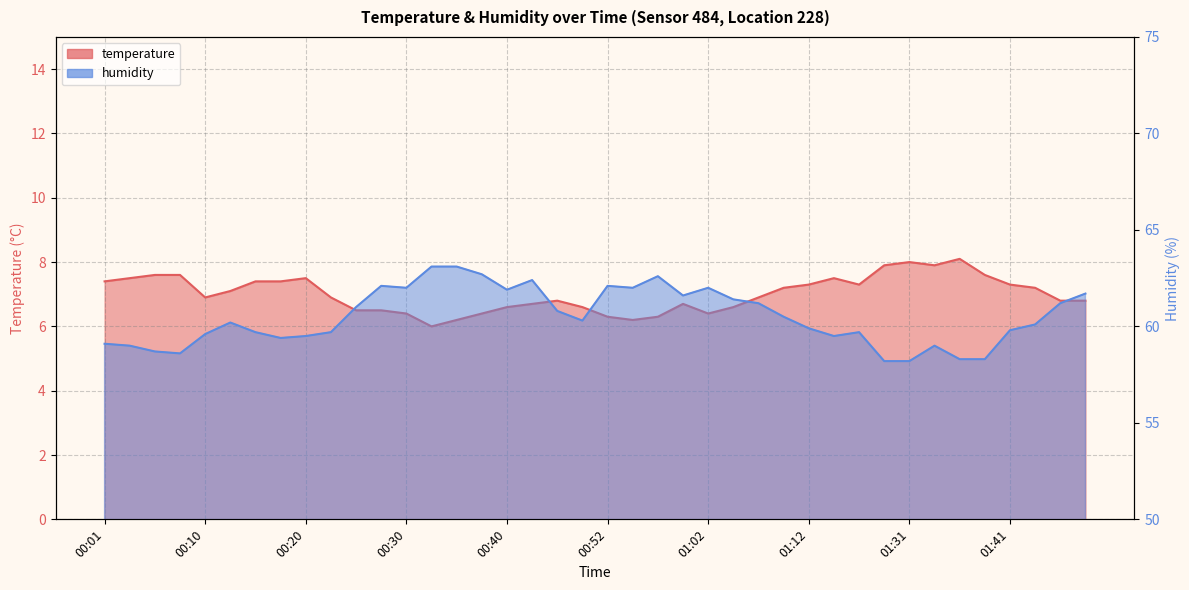

Reading left to right, list all the values displayed in this chart.

temperature: 7.4	7.5	7.6	7.6	6.9	7.1	7.4	7.4	7.5	6.9	6.5	6.5	6.4	6.0	6.2	6.4	6.6	6.7	6.8	6.6	6.3	6.2	6.3	6.7	6.4	6.6	6.9	7.2	7.3	7.5	7.3	7.9	8.0	7.9	8.1	7.6	7.3	7.2	6.8	6.8
humidity: 59.1	59.0	58.7	58.6	59.6	60.2	59.7	59.4	59.5	59.7	61.0	62.1	62.0	63.1	63.1	62.7	61.9	62.4	60.8	60.3	62.1	62.0	62.6	61.6	62.0	61.4	61.2	60.5	59.9	59.5	59.7	58.2	58.2	59.0	58.3	58.3	59.8	60.1	61.2	61.7